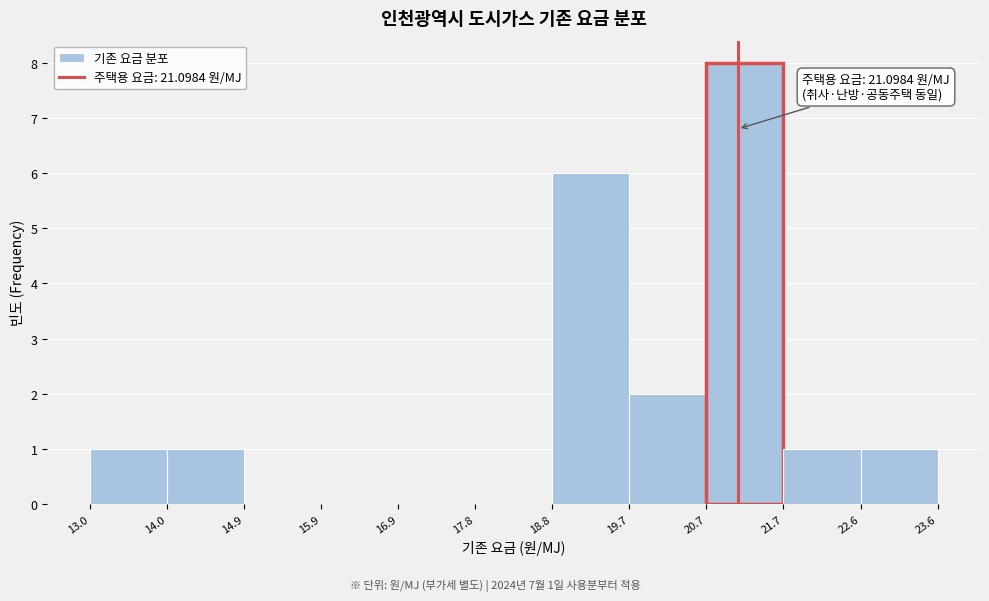

Which range on the x-axis has the tallest bar?

20.7 to 21.7